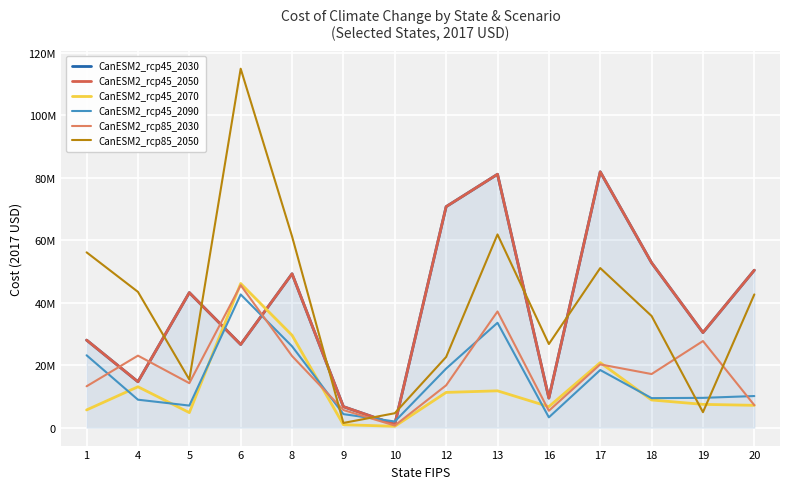

Which label corresponds to the smallest value in the chart?

10